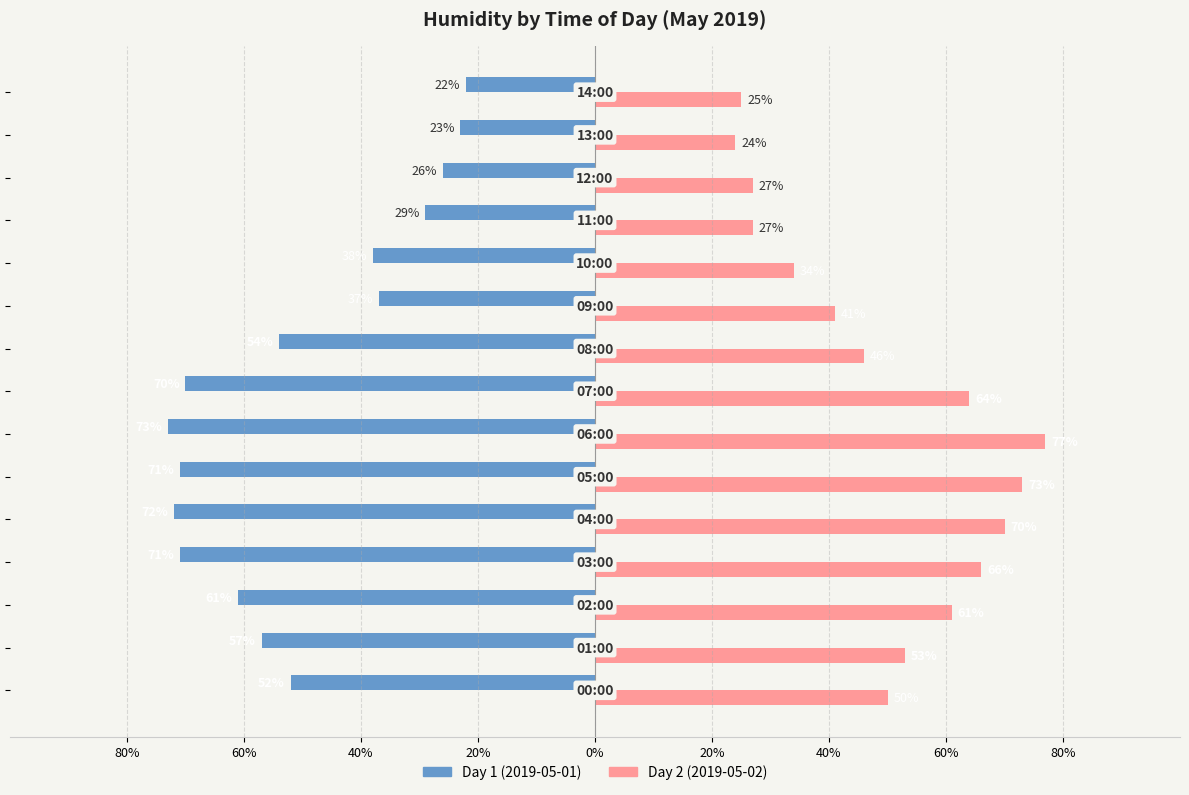

What are all the series names shown in the legend?

Day 1 (2019-05-01), Day 2 (2019-05-02)